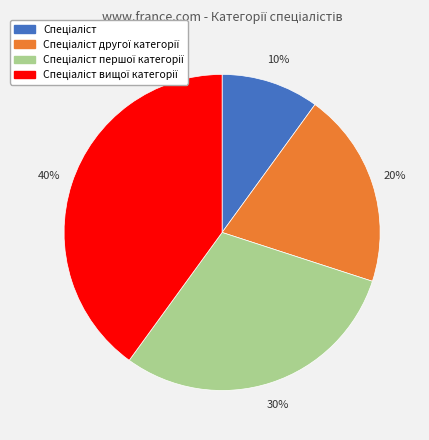

To the nearest percent, what is the difference between the largest and smallest slice percentages?

30%